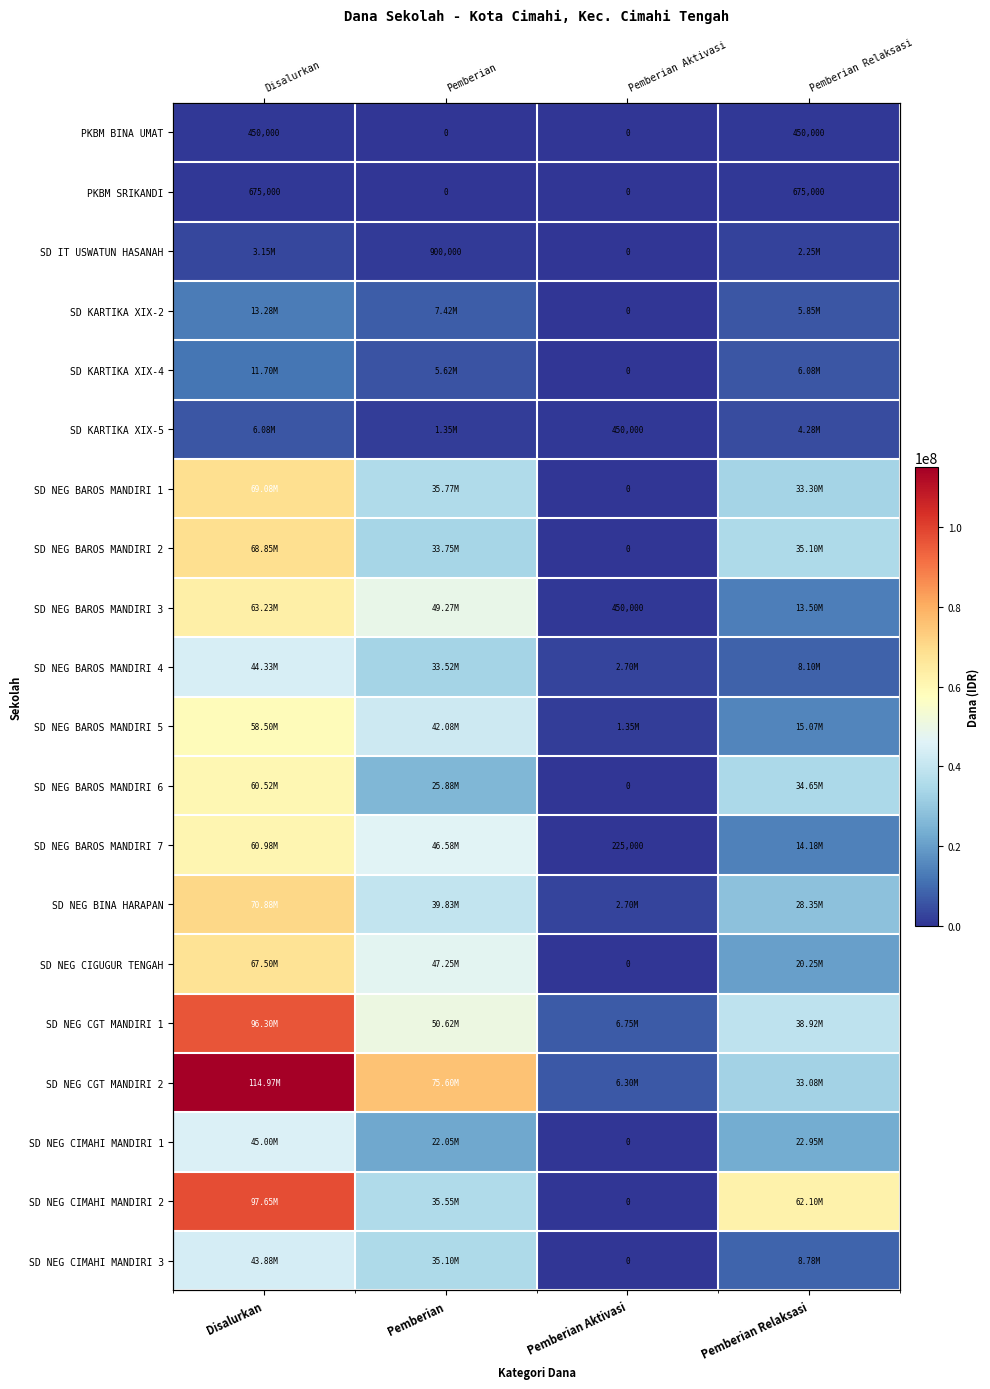

At which category is the sum across all series the highest?

Disalurkan